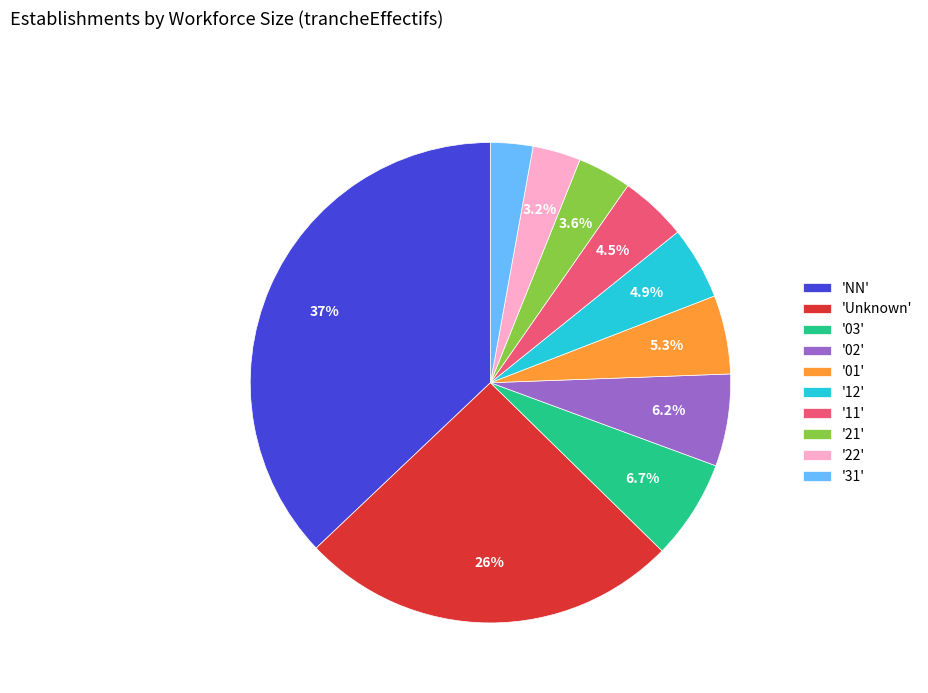

Which category has the biggest portion of the pie?

'NN'